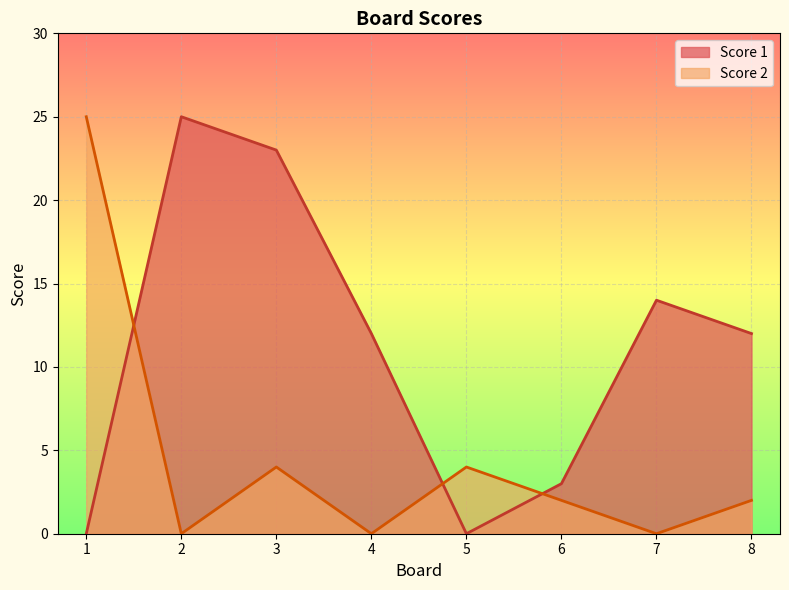

At how many categories does at least one series exceed 17?

3